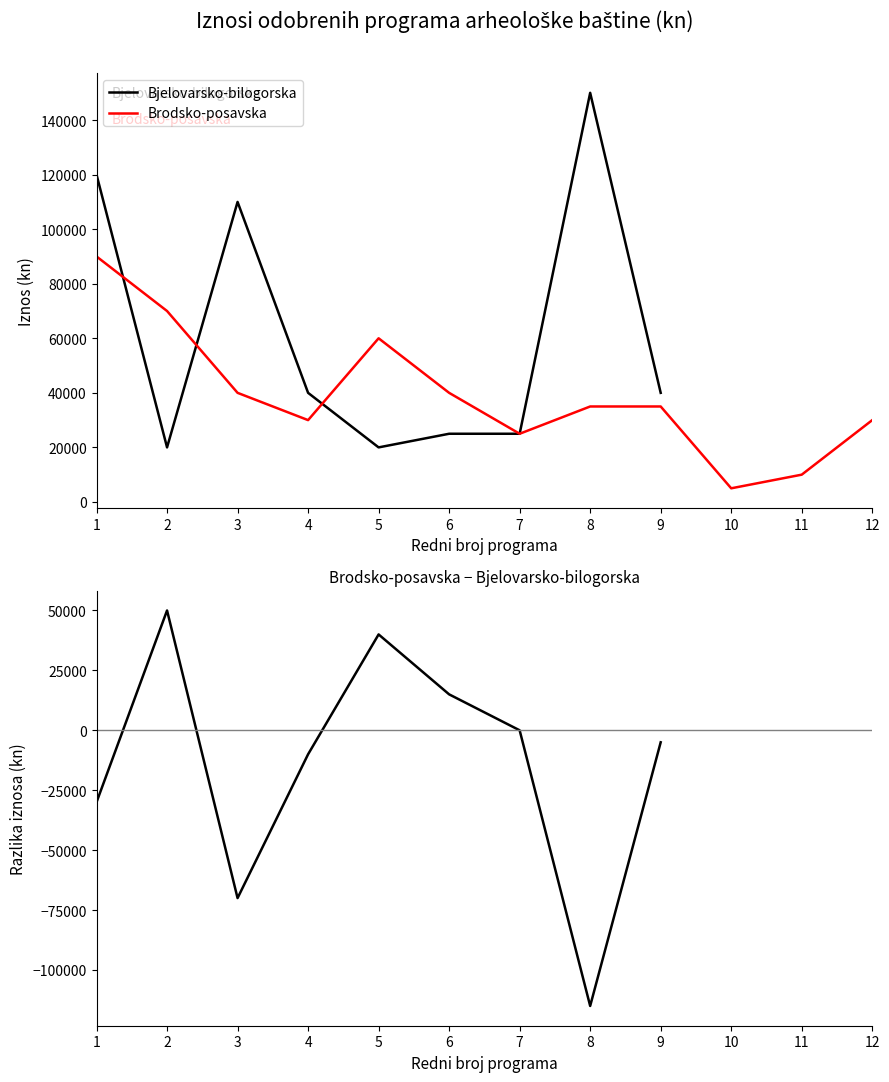

How many data points in Brodsko-posavska are less than 35000?

5